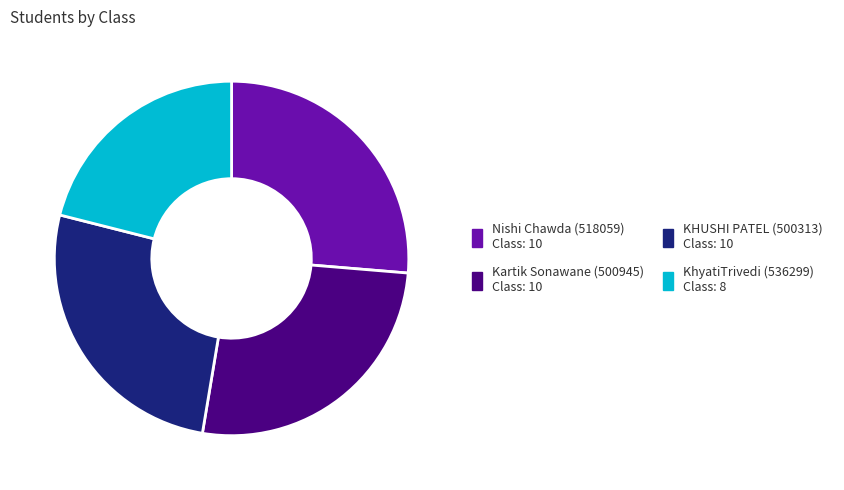

The KHUSHI PATEL (500313) slice represents 20% of the pie. True or false?

False